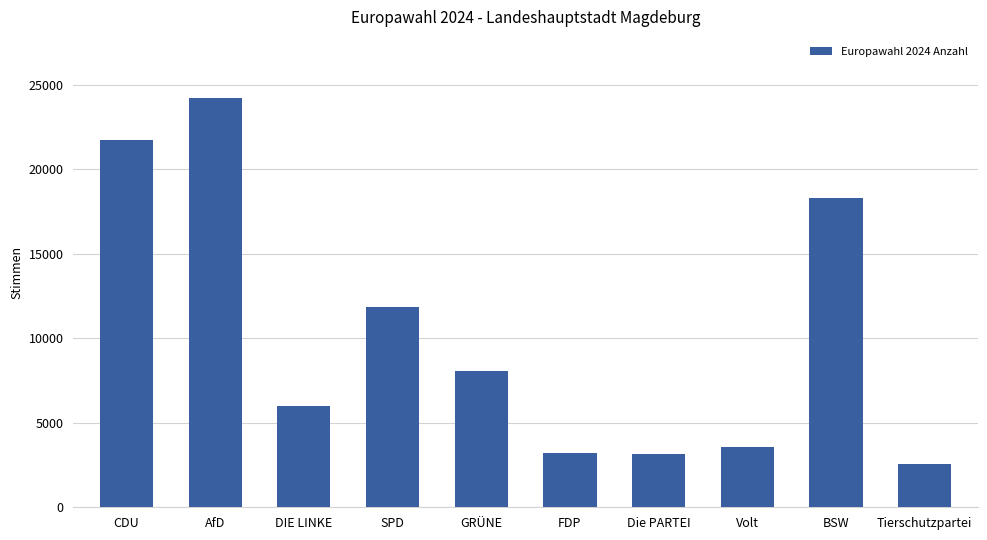

Between Die PARTEI and SPD, which is larger?

SPD